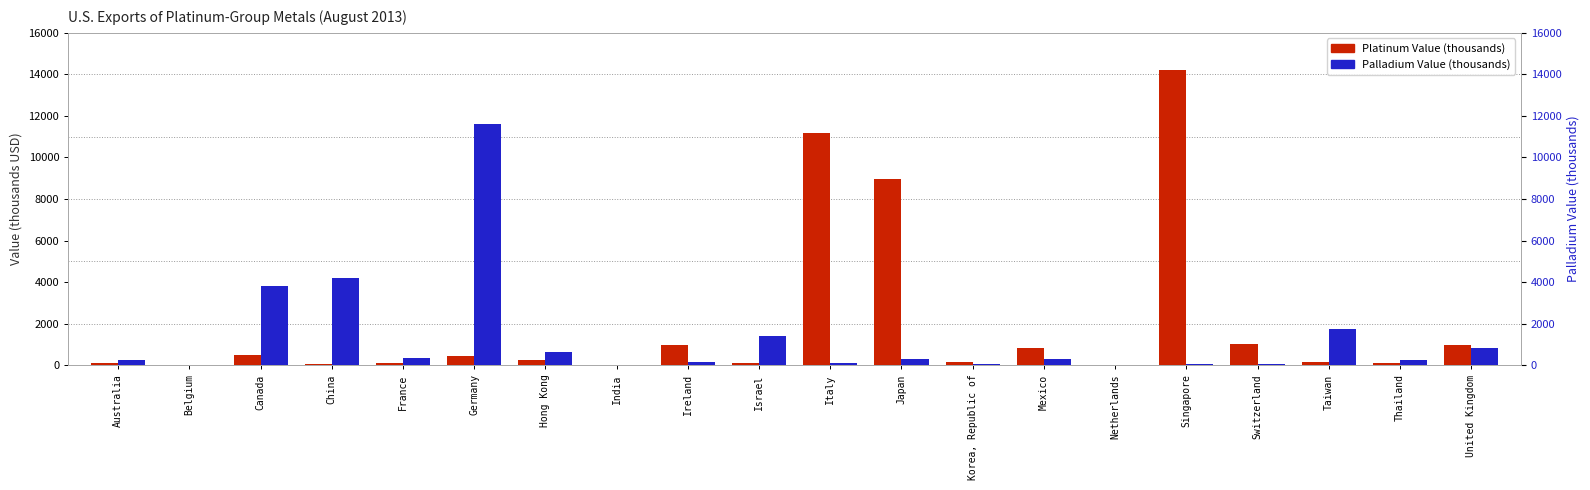

What is the label of the 13th bar from the left?

Korea, Republic of